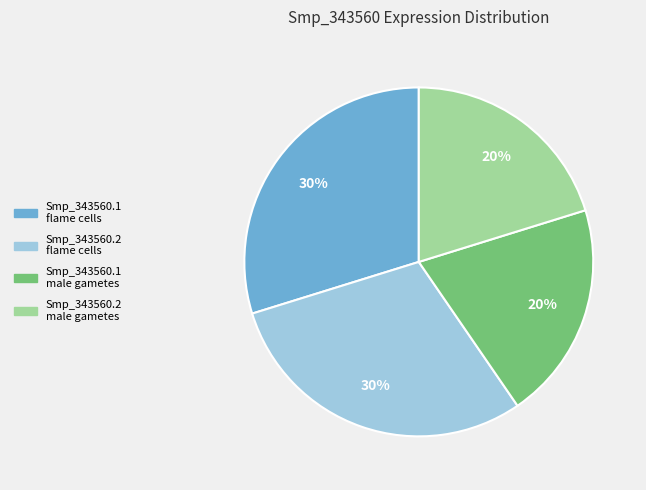

To the nearest percent, what is the average slice percentage?

25%